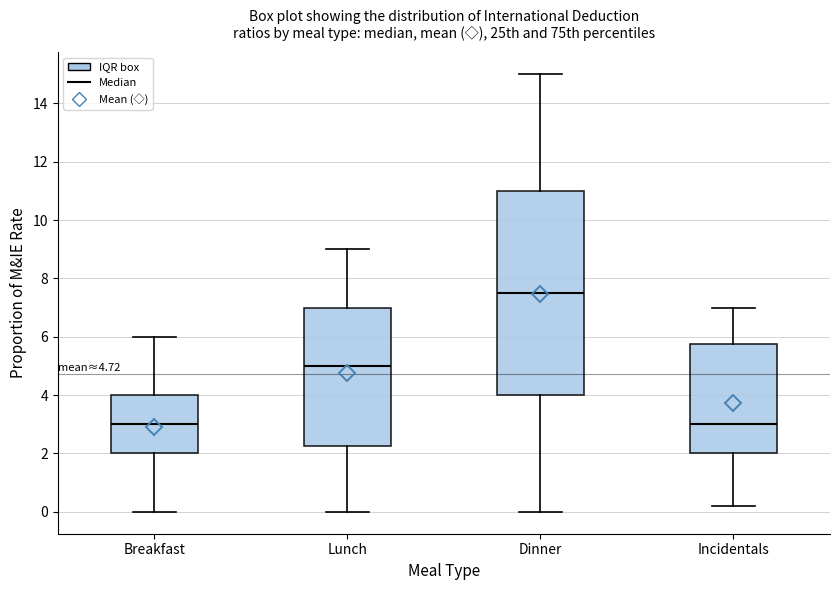

Which box is the tallest, from its lower edge to its upper edge?

Dinner